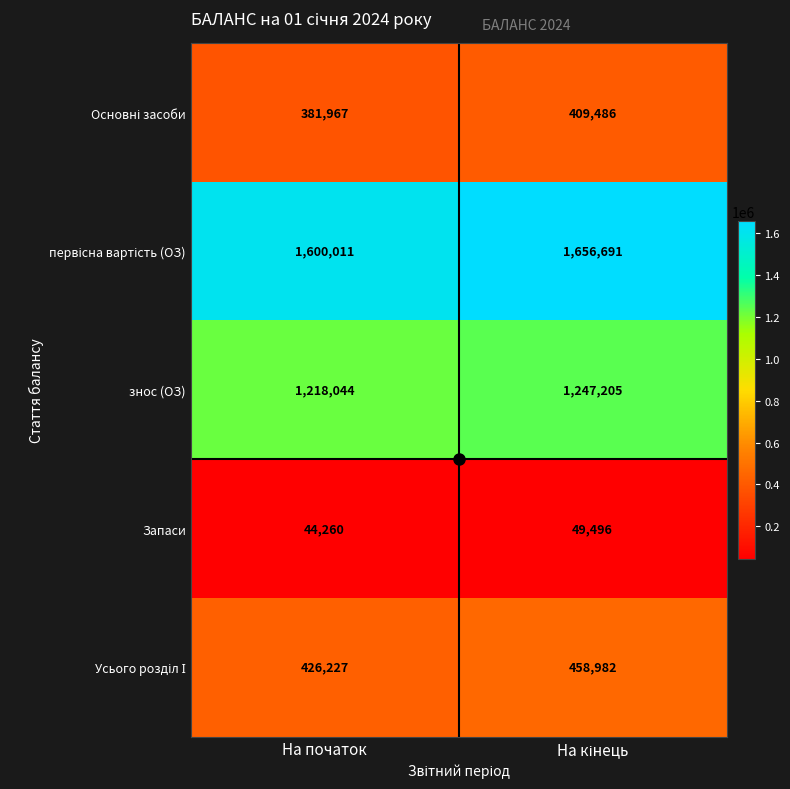

What is the difference between the highest and lowest values at На початок?

1555751